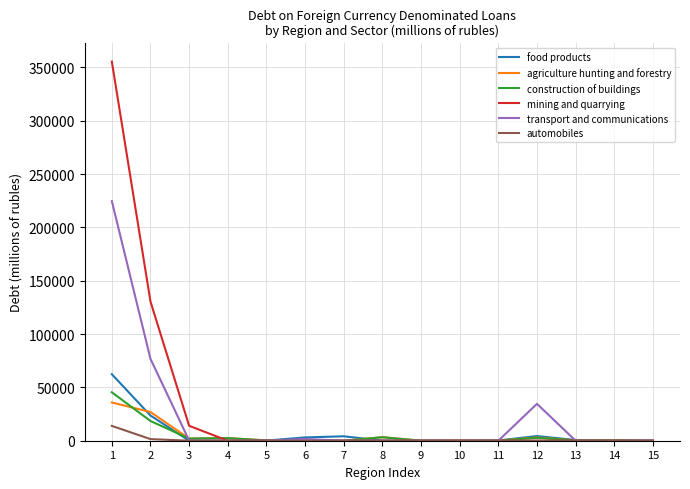

Does the chart have visible grid lines?

Yes